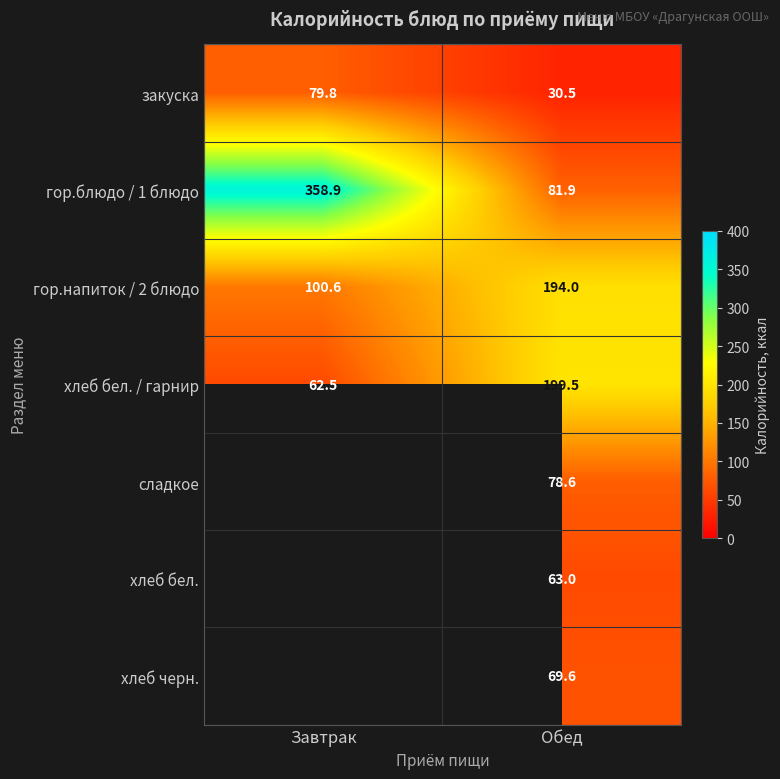

Rank the categories by гор.напиток / 2 блюдо value from lowest to highest.

Завтрак, Обед